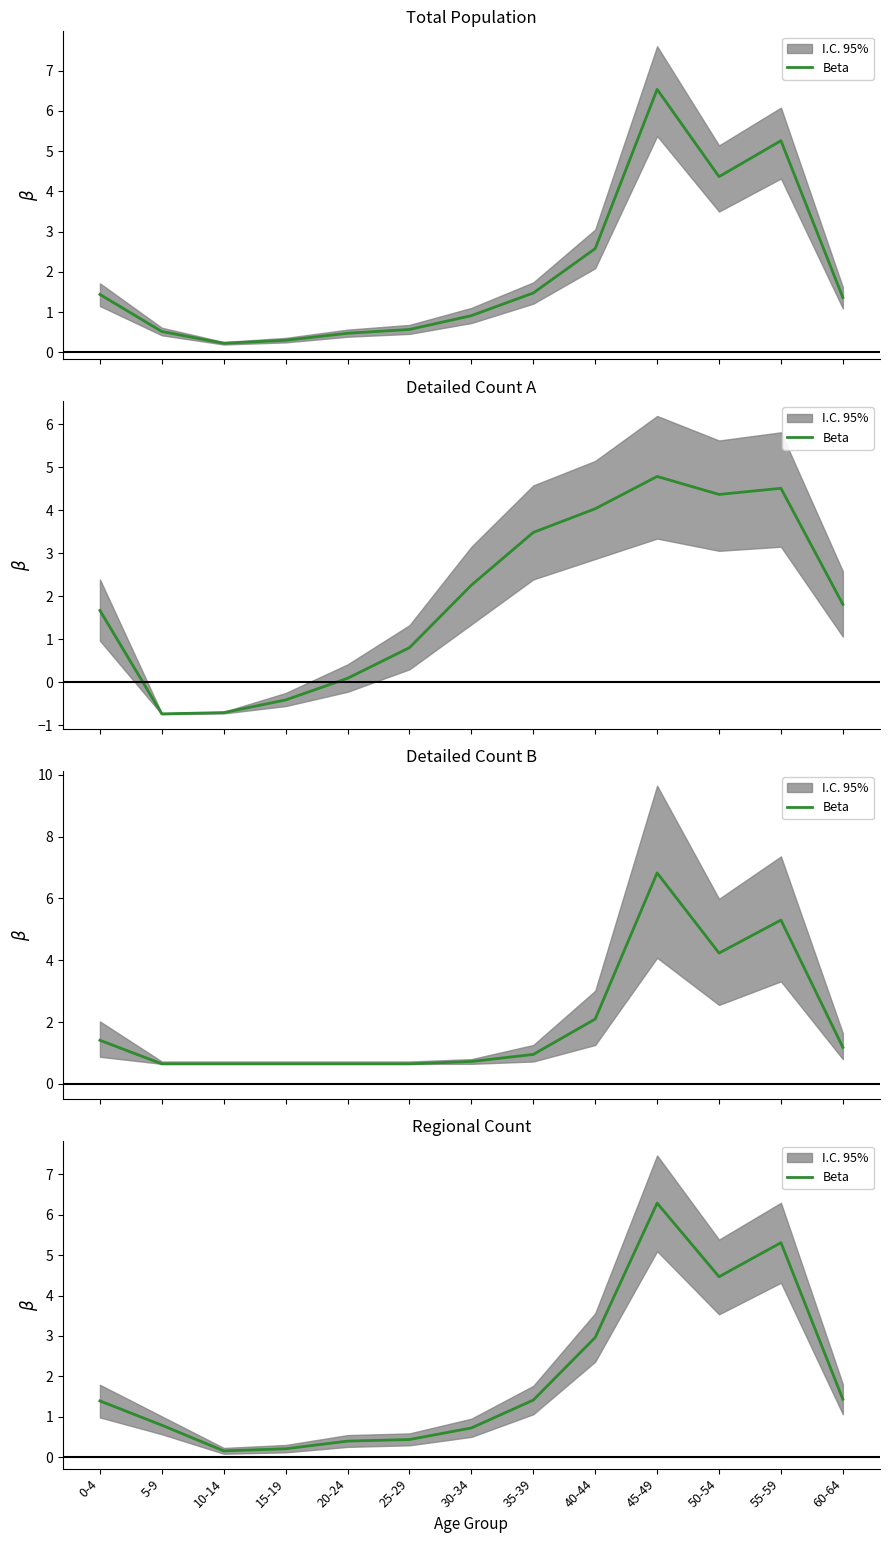

Rank the categories by value from lowest to highest.

10-14, 15-19, 20-24, 25-29, 30-34, 5-9, 0-4, 35-39, 60-64, 40-44, 50-54, 55-59, 45-49